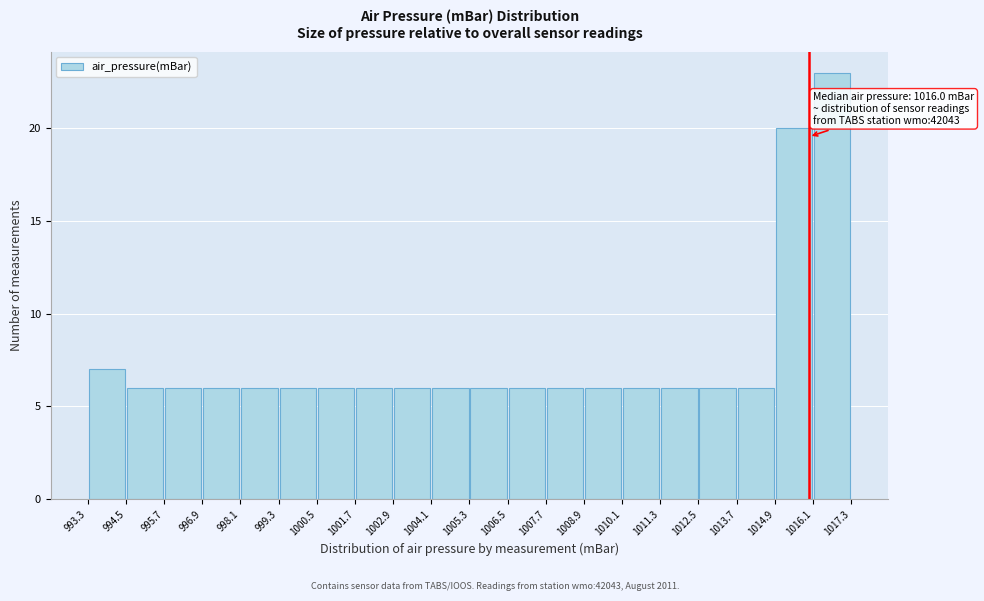

Which range on the x-axis has the tallest bar?

1016.1 to 1017.3